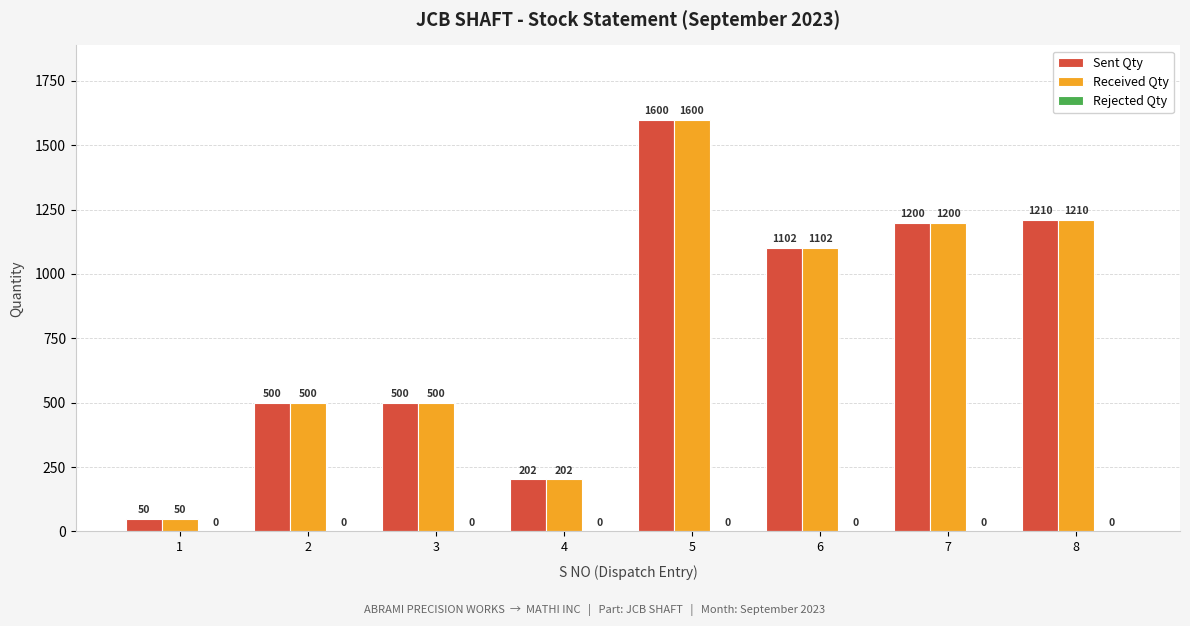

What is the difference between the second highest and second lowest values in the Sent Qty series?

1008